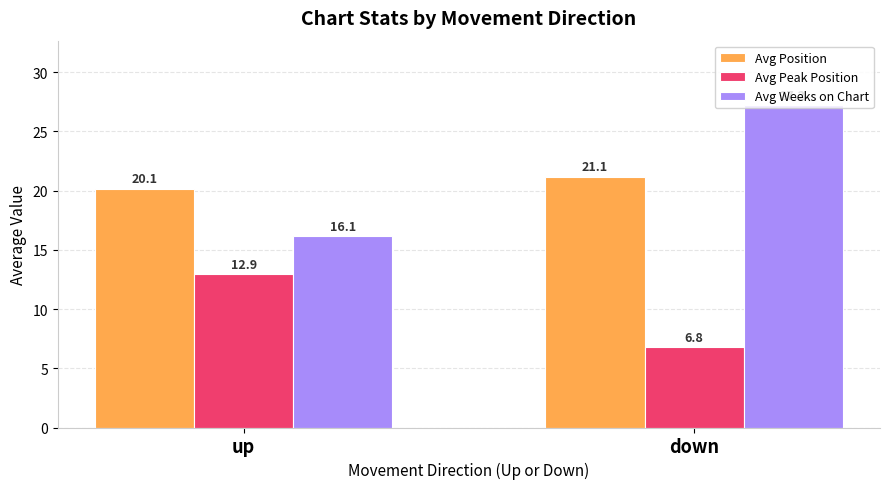

What position from the right is up?

2